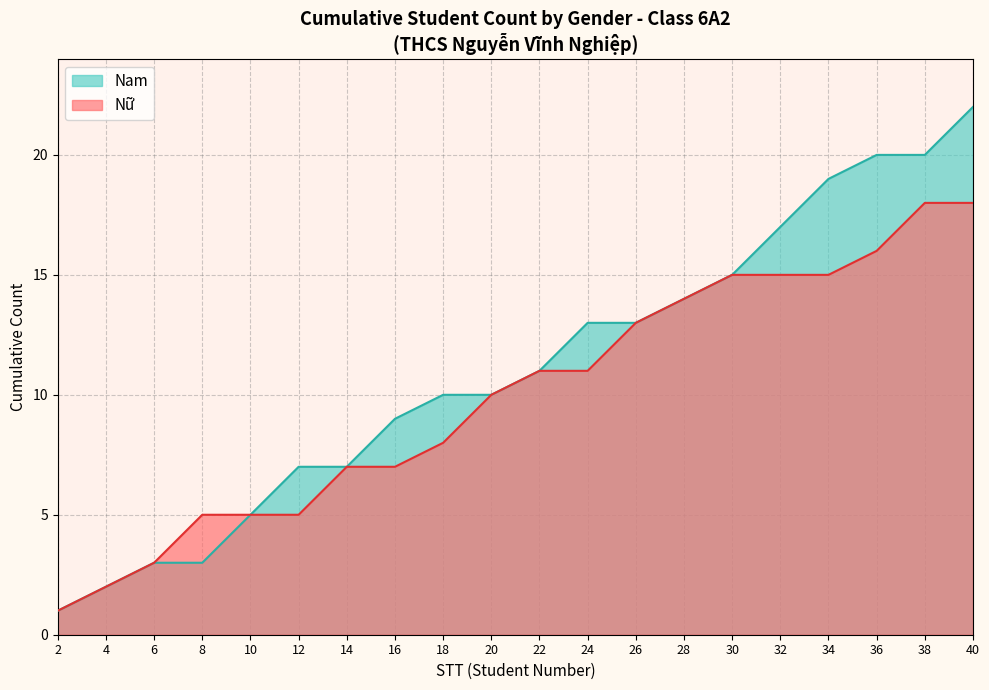

What is the highest value of the Nam series?

22